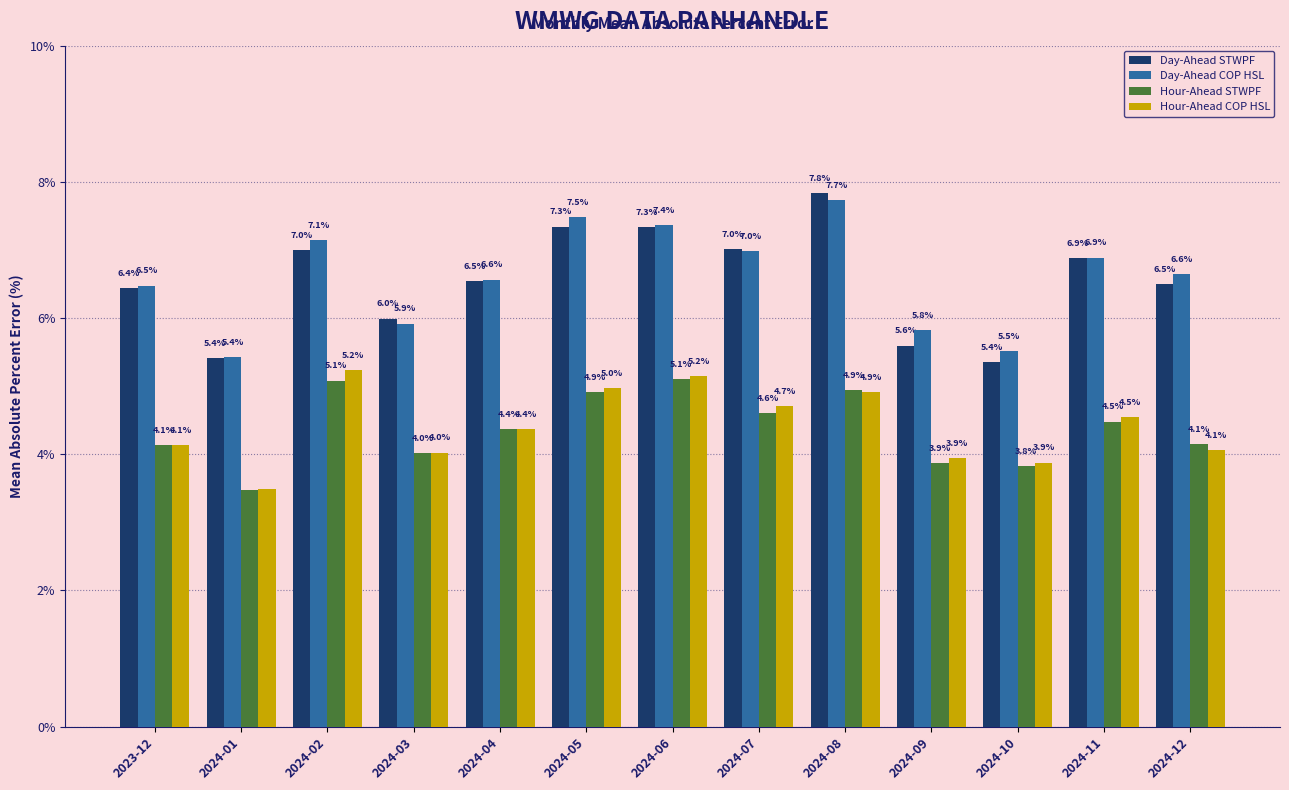

Does the chart contain any negative values?

No